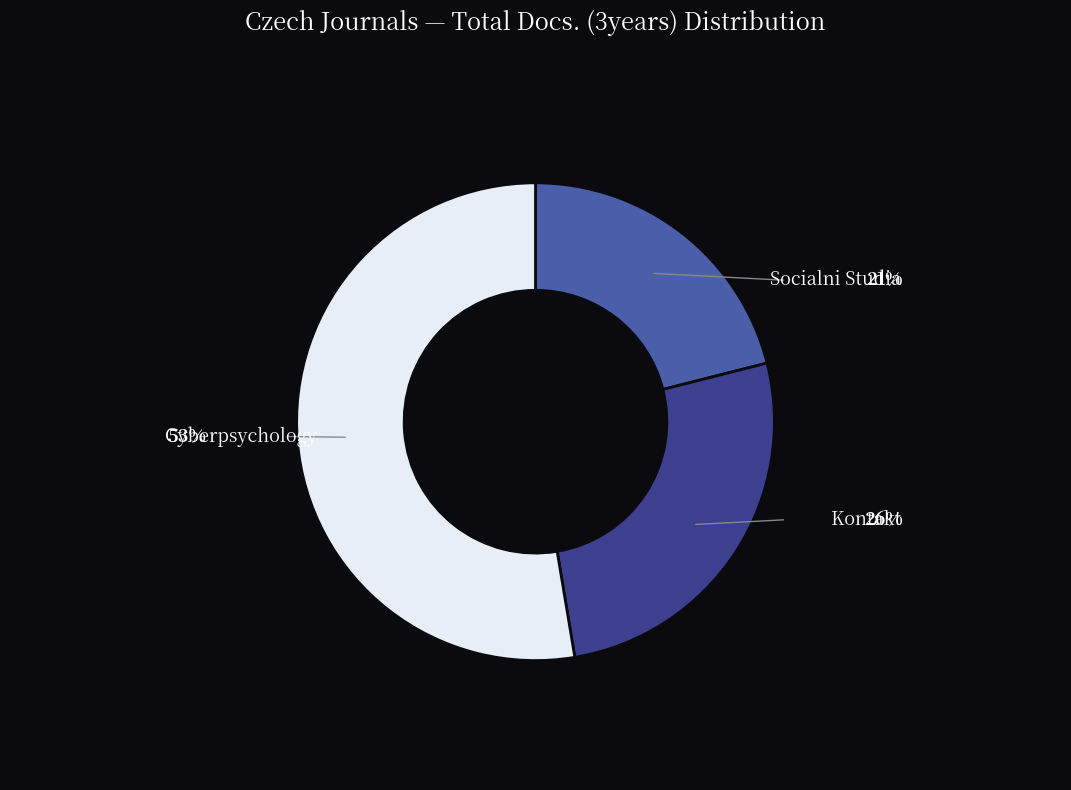

Rank the categories by value from lowest to highest.

Socialni Studia, Kontakt, Cyberpsychology